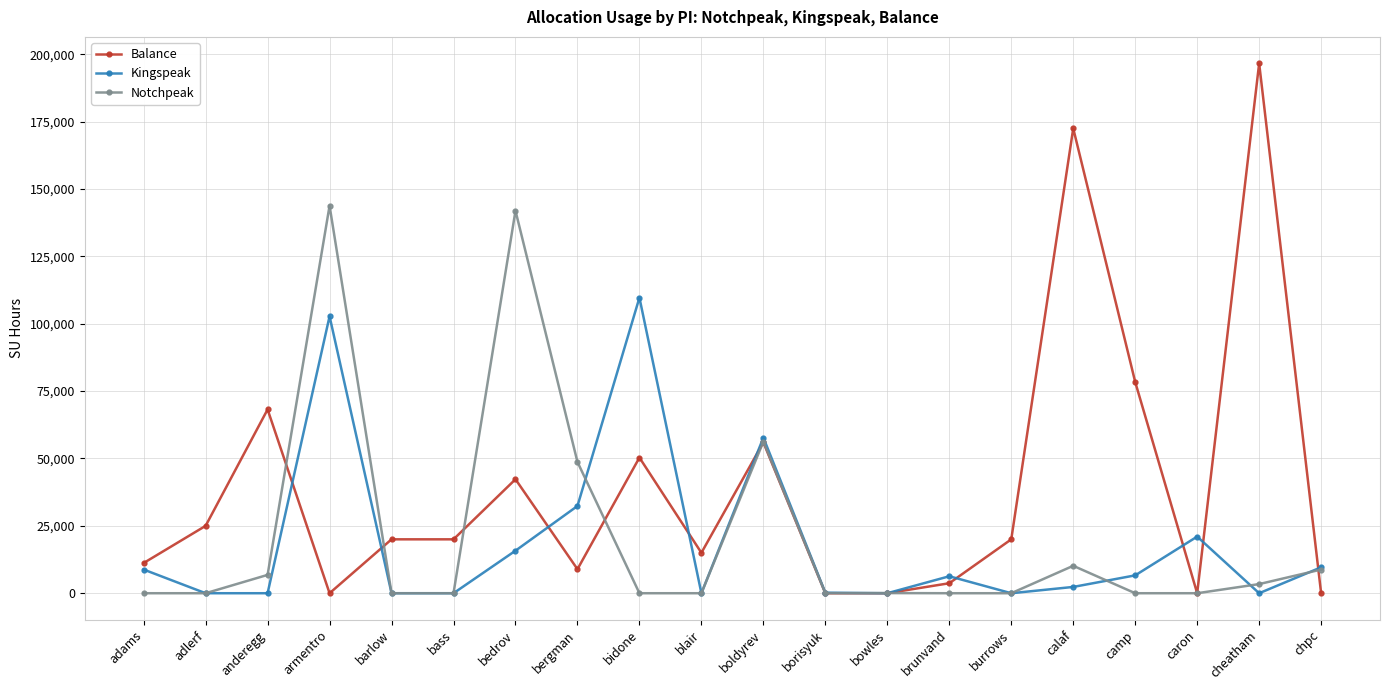

What is the maximum value shown in the chart?

196607.0